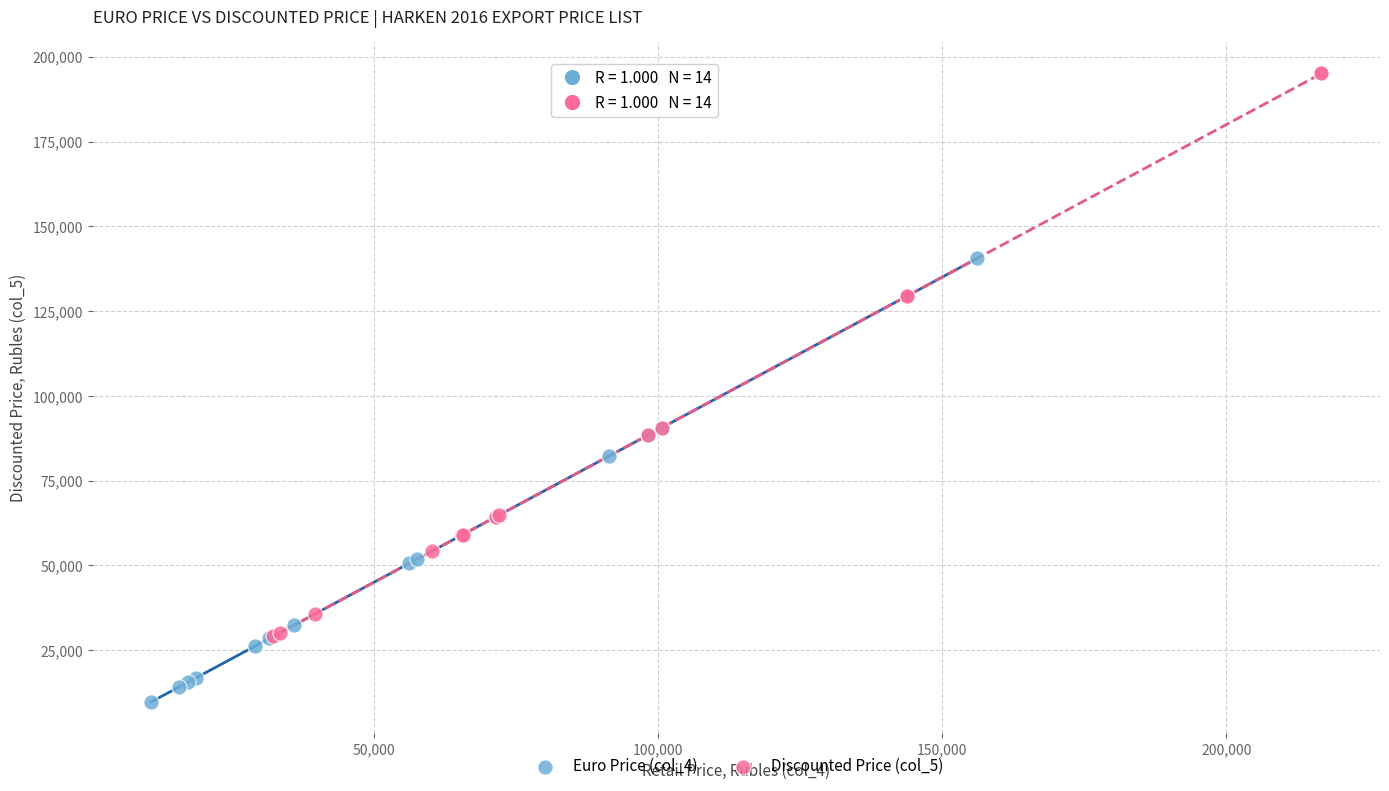

Which series reaches the minimum Y coordinate?

Euro Price (col_4)